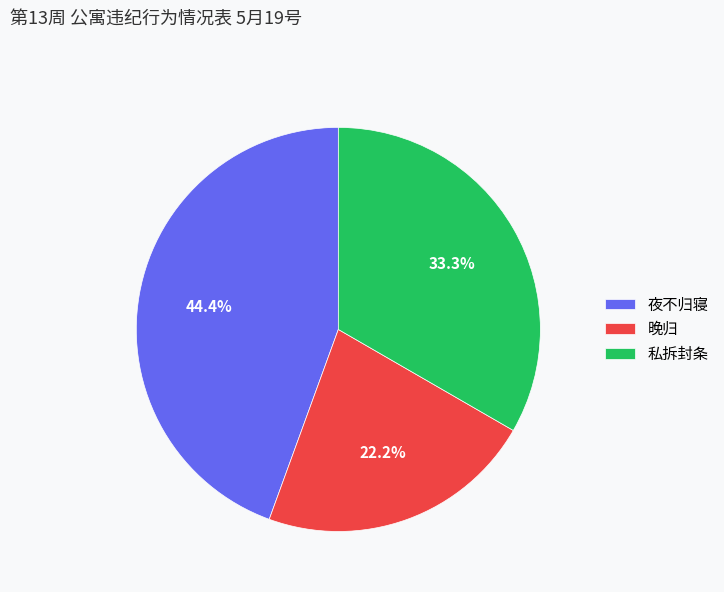

What percentage is NOT represented by 私拆封条?

66.7%